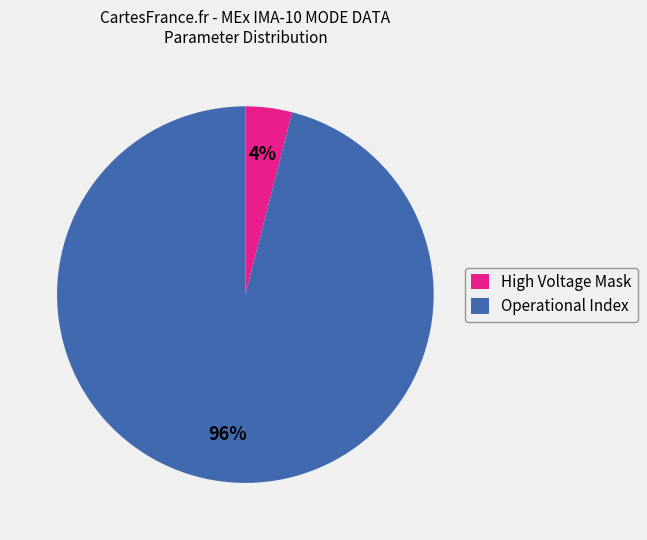

Which has a higher value, Operational Index or High Voltage Mask?

Operational Index